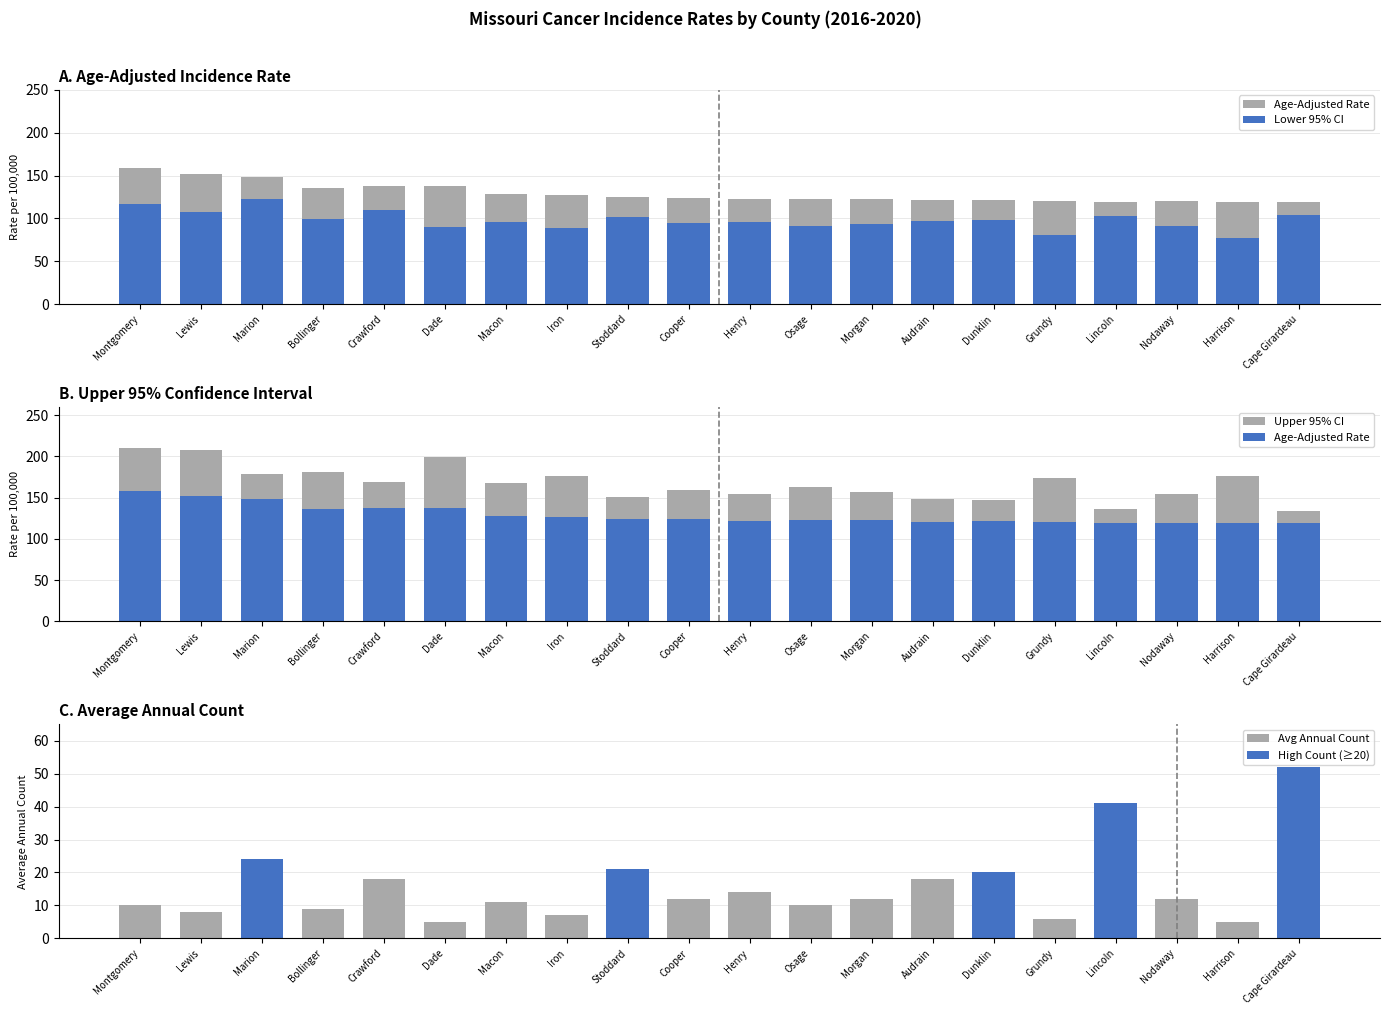

Is the value of High Count (≥20) at Marion greater than the value of Lower 95% CI at Henry?

No